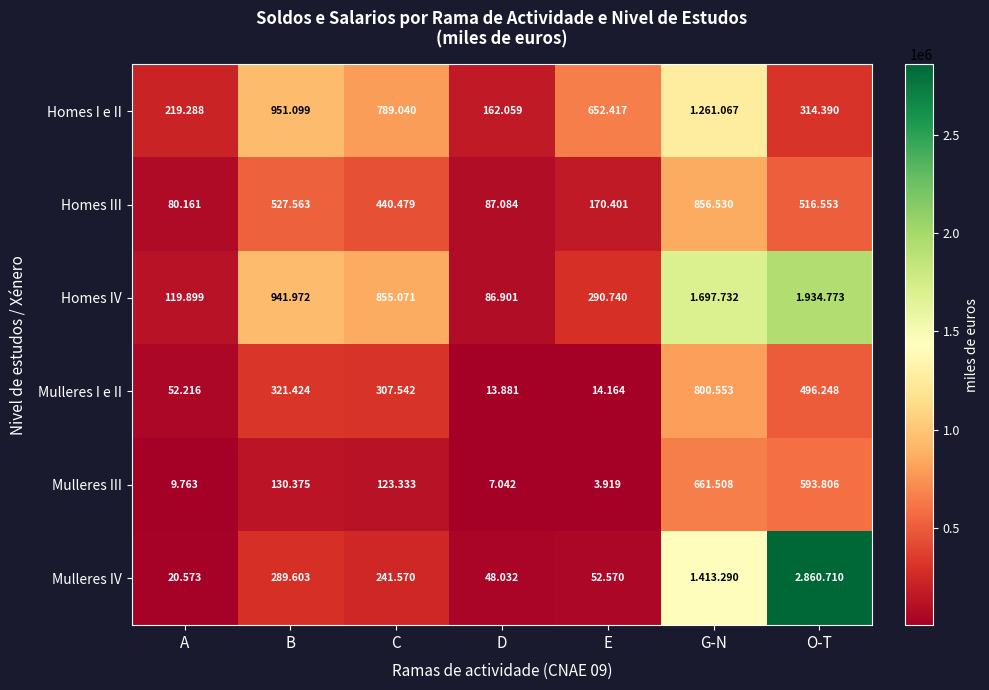

Which series has the largest total across all categories?

Homes IV